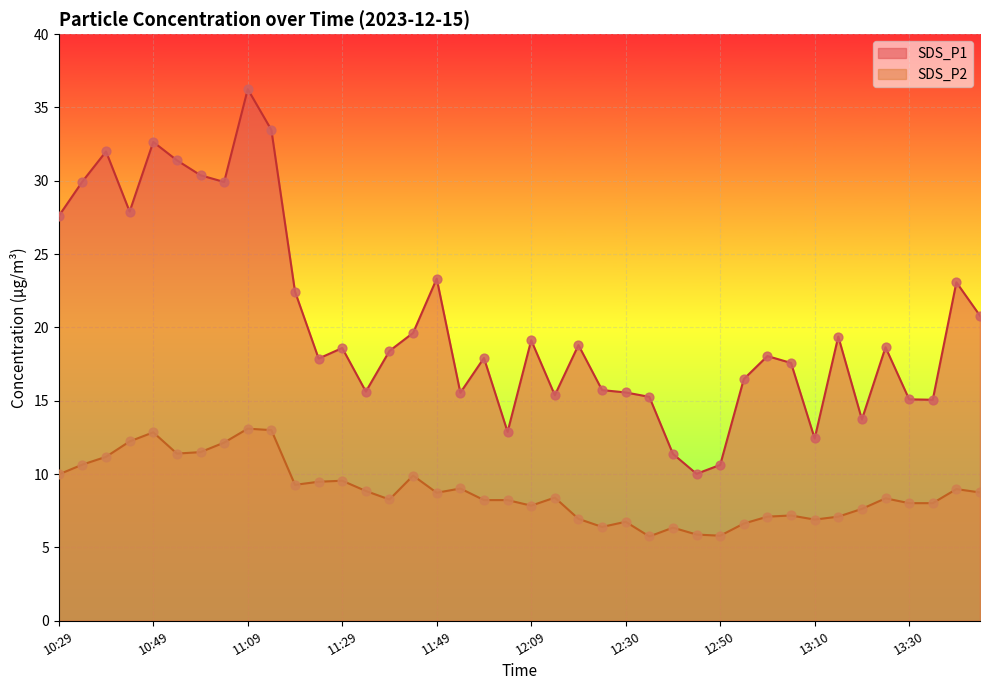

Which series contains the highest Y value?

SDS_P1